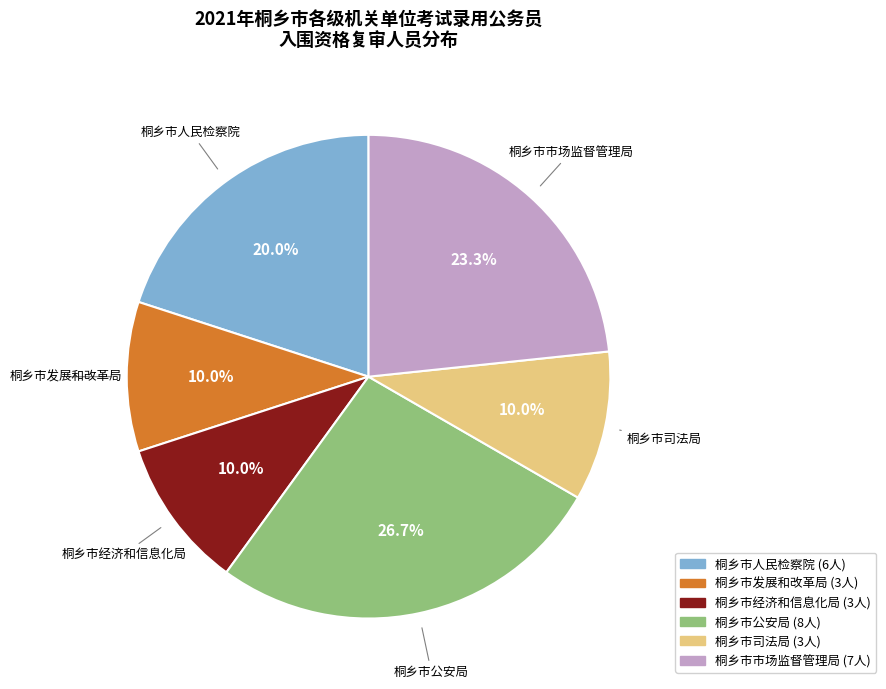

To the nearest percent, what is the difference between the 桐乡市市场监督管理局 and 桐乡市发展和改革局 slice percentages?

13%